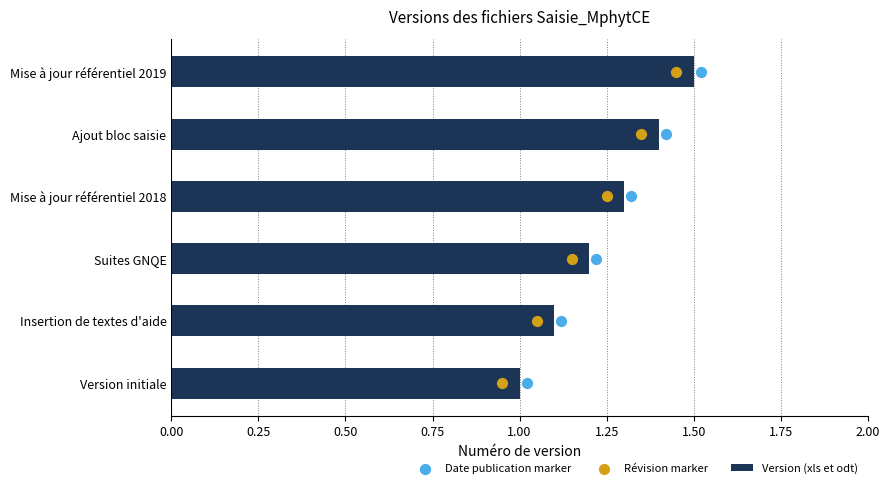

Which series has the widest spread of Y values?

Date publication marker